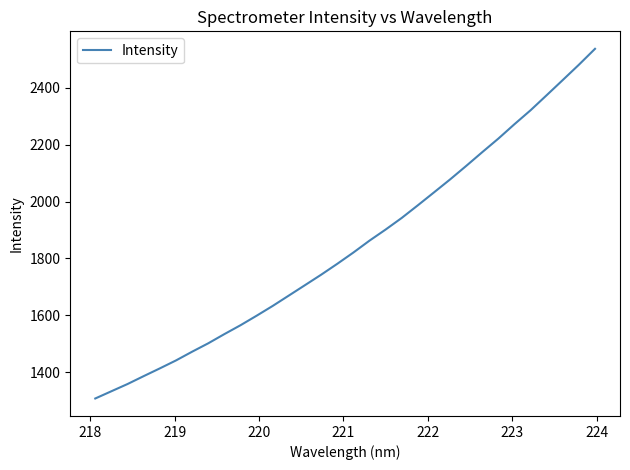

What is the greatest value displayed?

2537.2